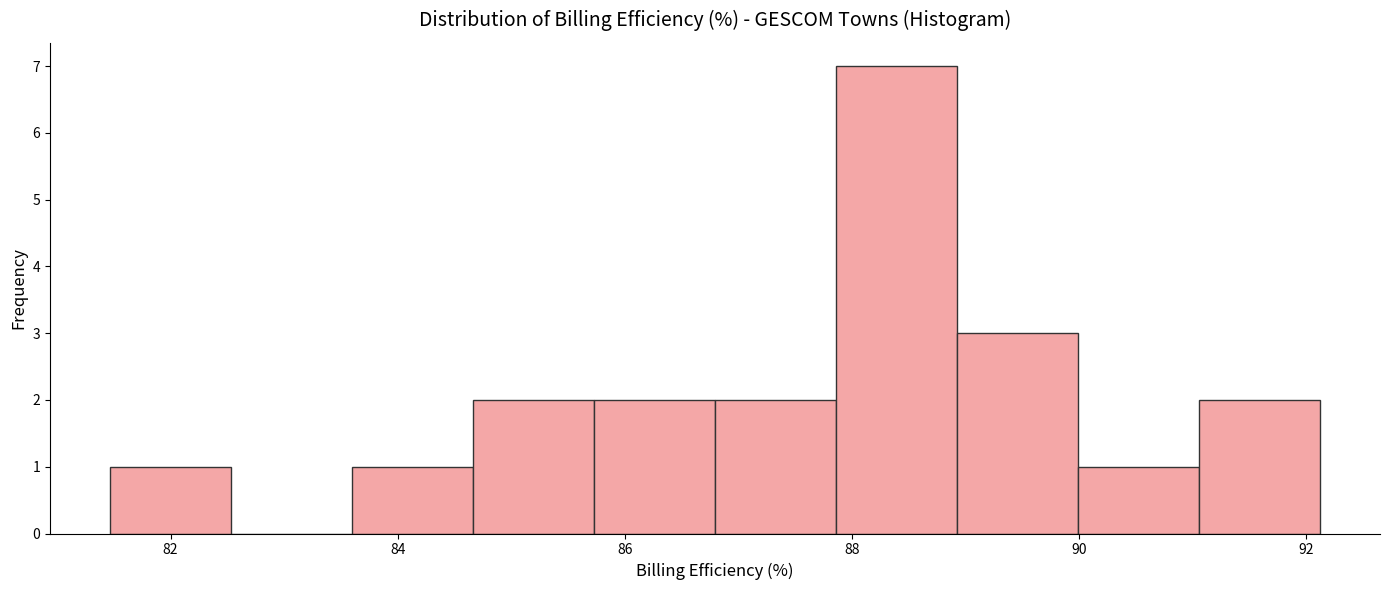

What is the height of the bar covering 89.0 to 90.0 on the x-axis? Neither the bar edges nor the heights are printed on the chart, so give them approximately, as read against the axes.

3